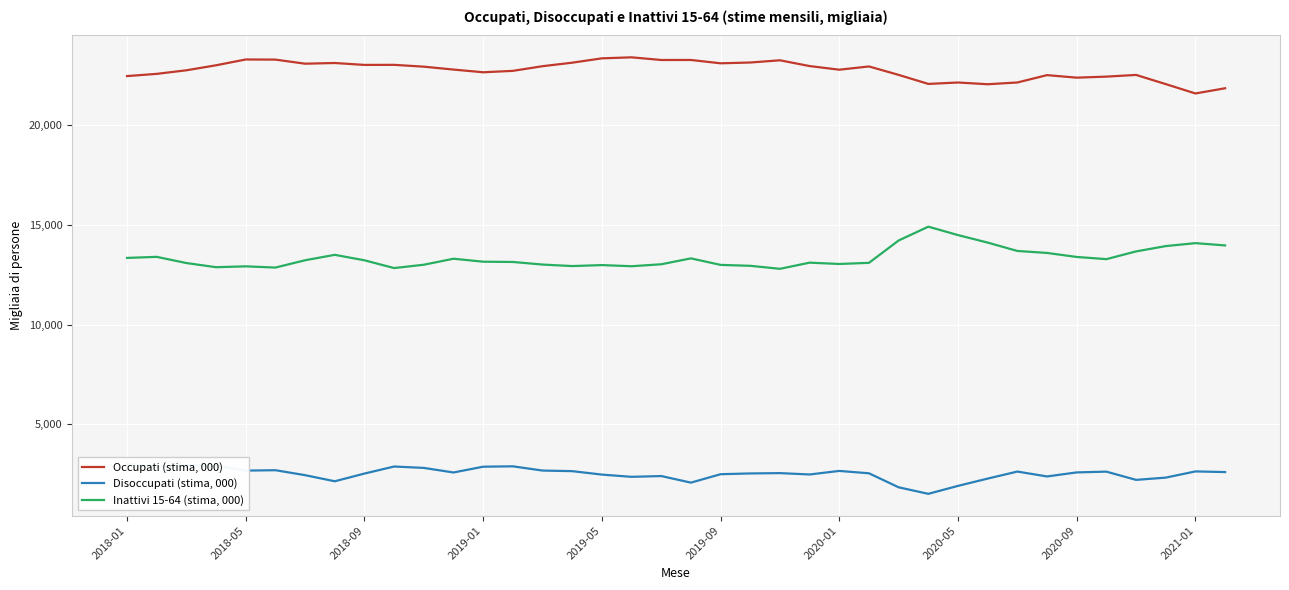

At which category does the chart reach its minimum across all series?

27